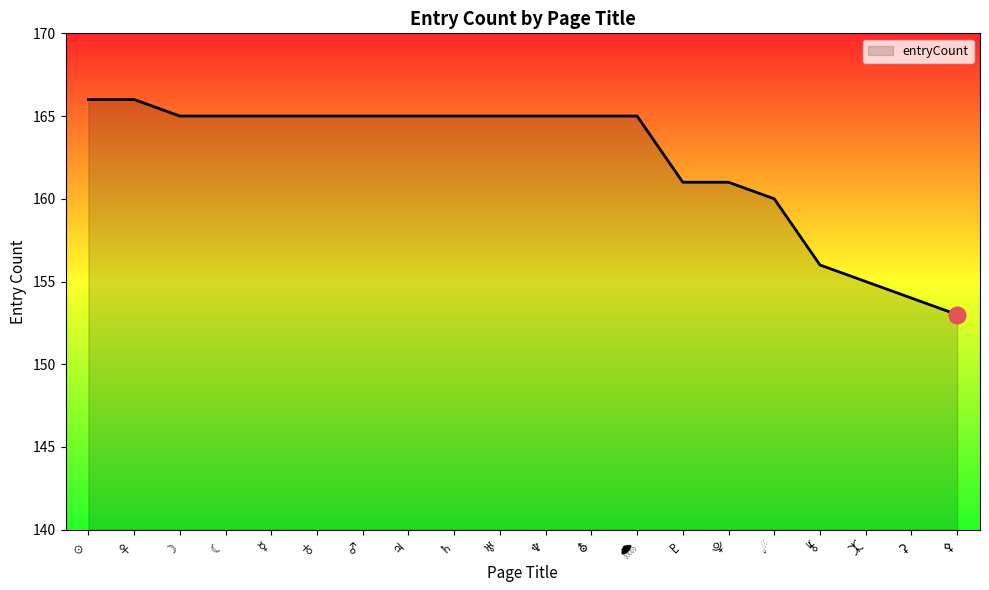

What is the maximum value shown in the chart?

166